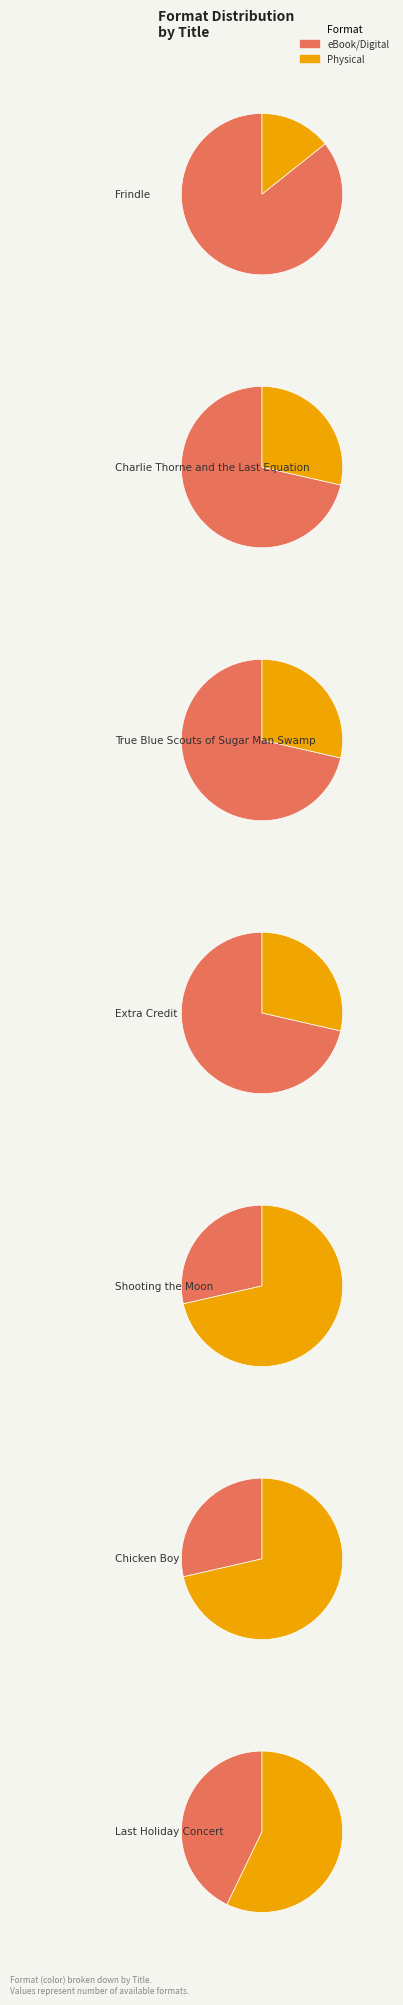

What is the largest slice in the pie chart?

Frindle